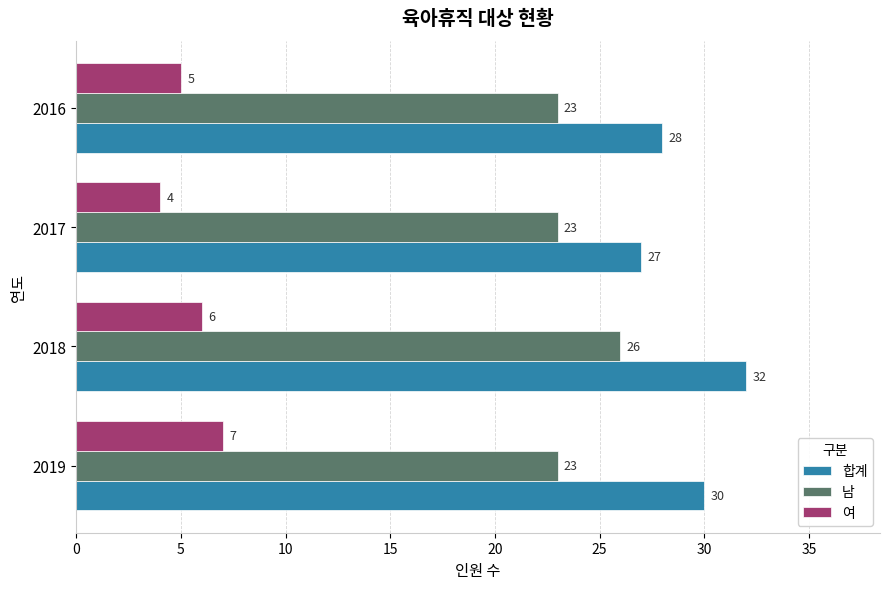

At which category does the chart reach its peak across all series?

2018